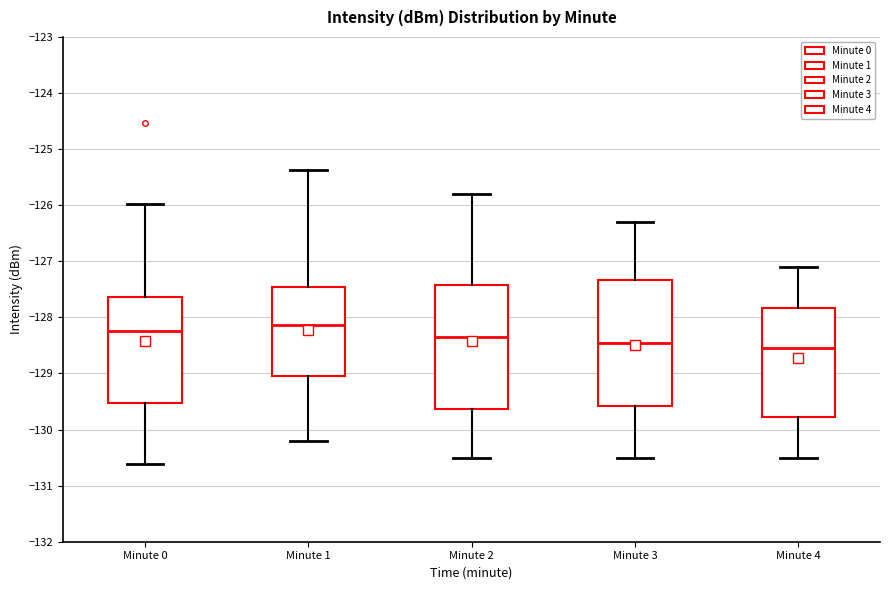

Which box has the lowest median line?

Minute 4